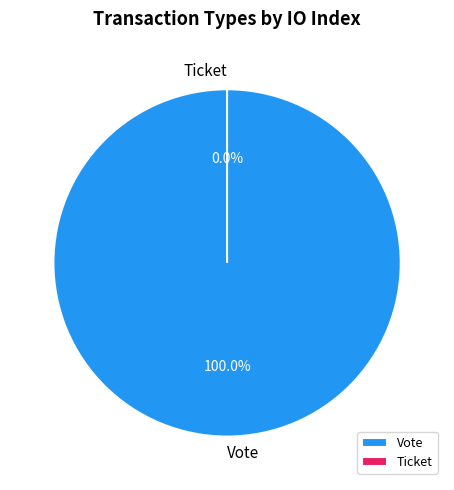

What is the largest slice in the pie chart?

Vote